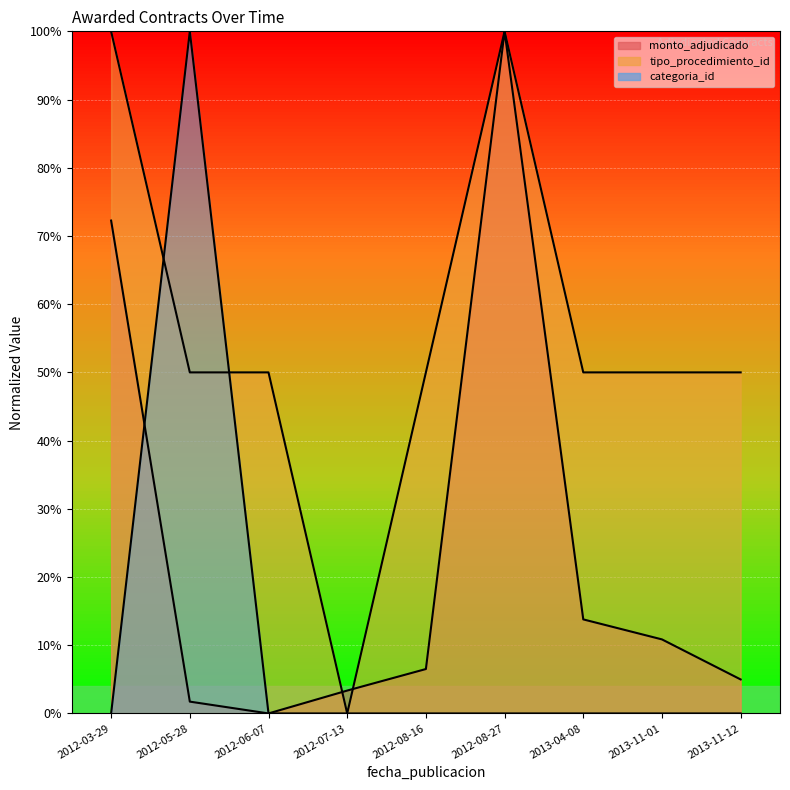

Rank the categories by tipo_procedimiento_id value from lowest to highest.

2012-07-13, 2012-05-28, 2012-06-07, 2012-08-16, 2013-04-08, 2013-11-01, 2013-11-12, 2012-03-29, 2012-08-27